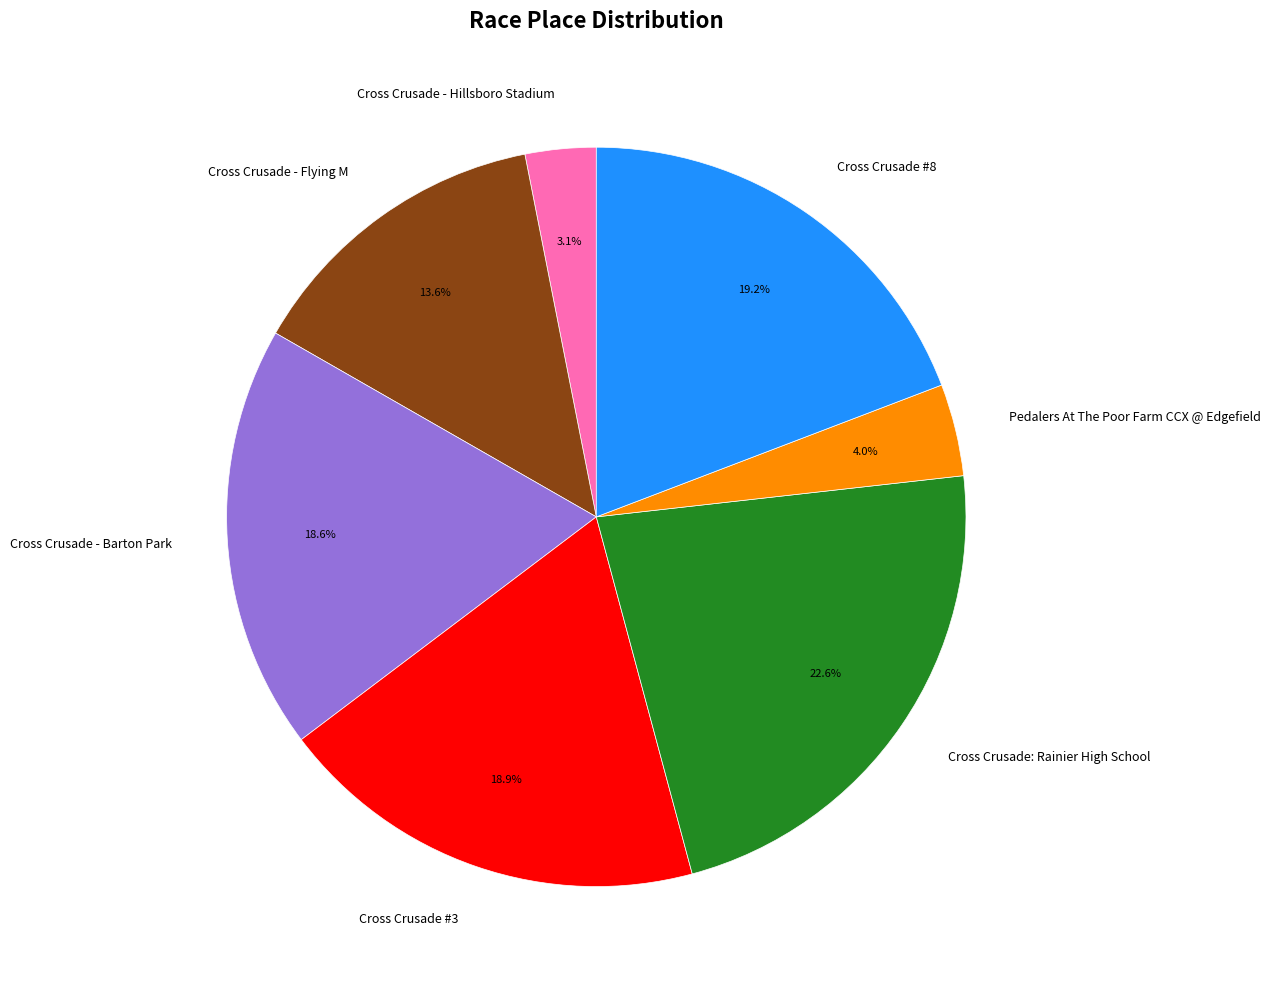

Approximately how many times larger is the value at Cross Crusade - Barton Park compared to Cross Crusade - Hillsboro Stadium?

6.0